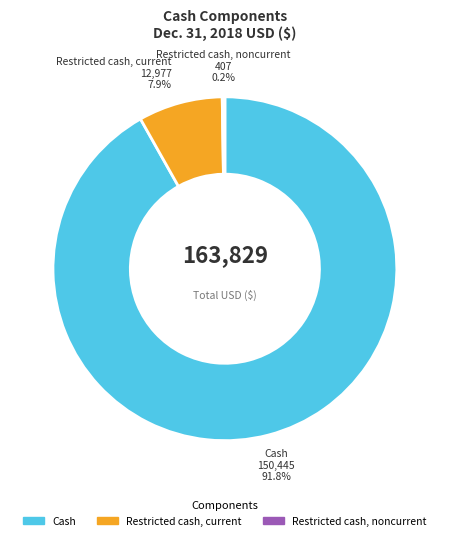

The Cash slice represents 92% of the pie. True or false?

True